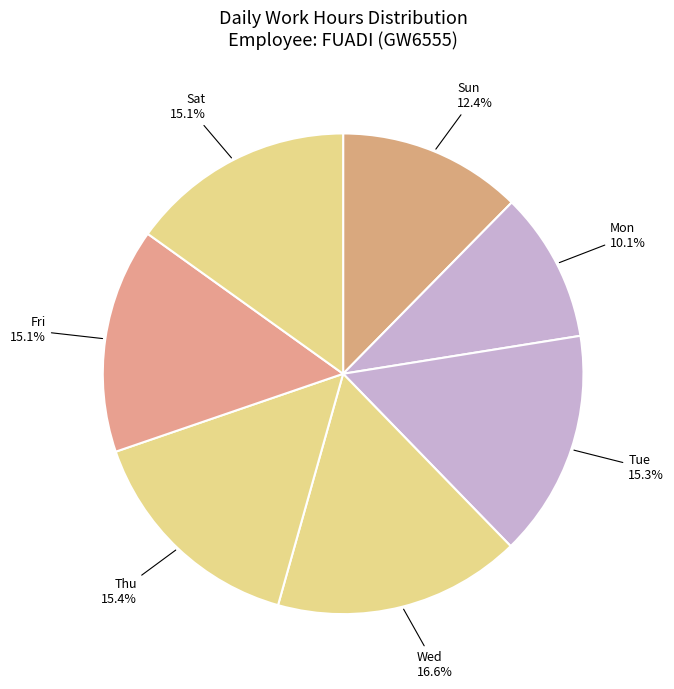

Approximately how many times larger is the value at Wed compared to Tue?

1.1